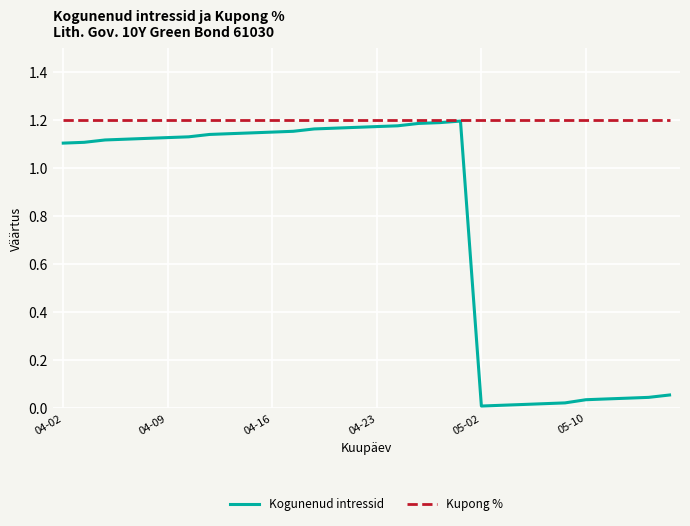

List the series in order of their overall mean, lowest first.

Kogunenud intressid, Kupong %